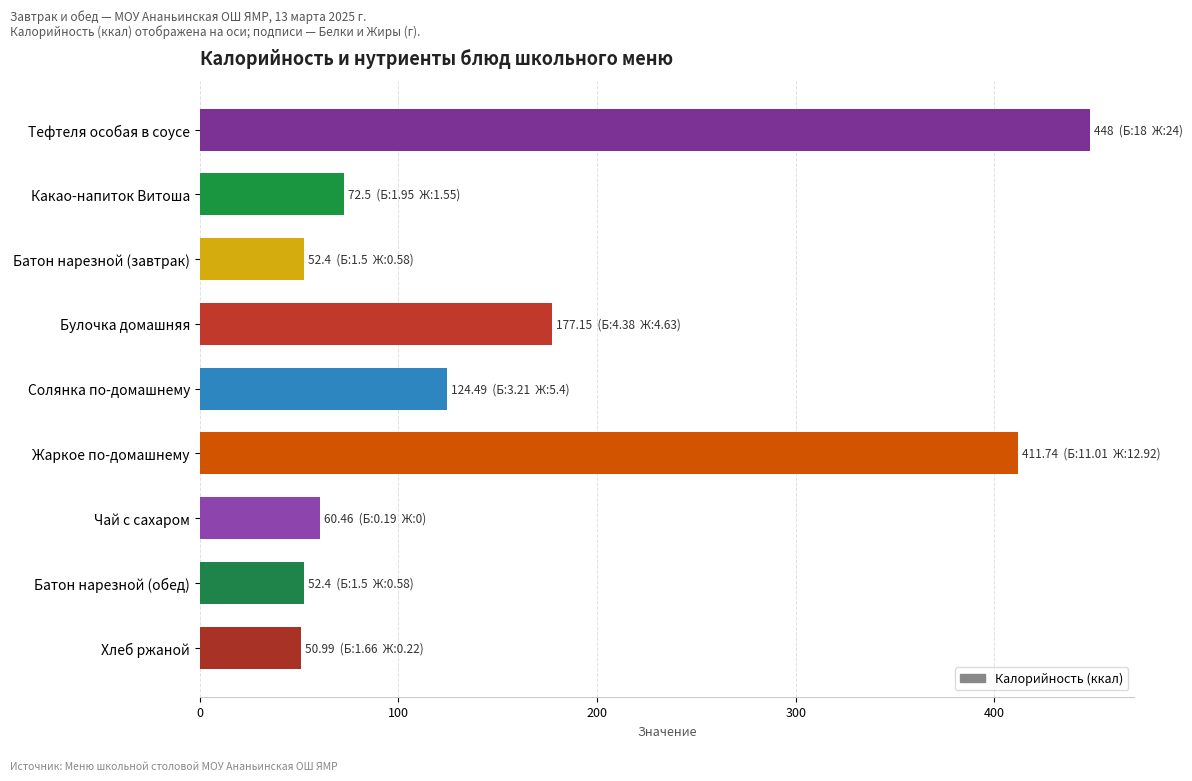

What is the difference between the maximum and second lowest values?

395.6